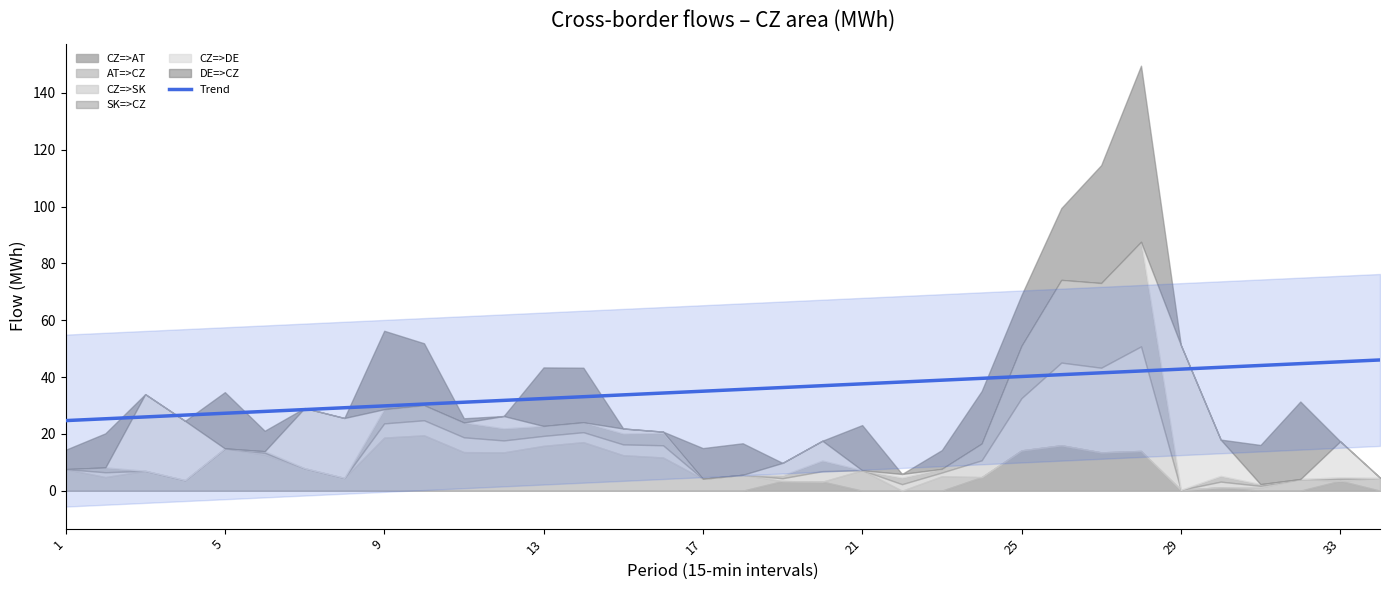

What is the minimum value for Trend?

24.7